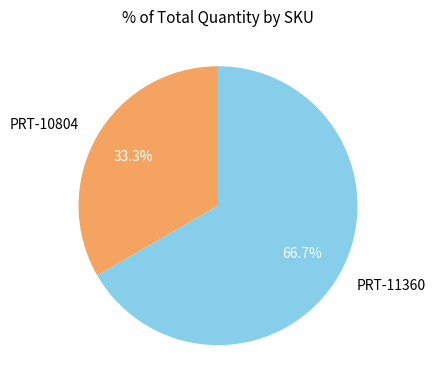

To the nearest percent, what is the difference between the largest and smallest slice percentages?

33%